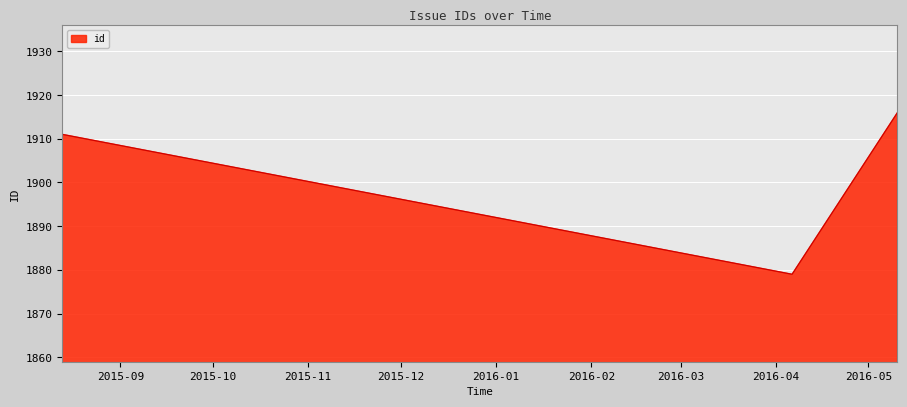

What is the difference between the maximum and minimum values?

37